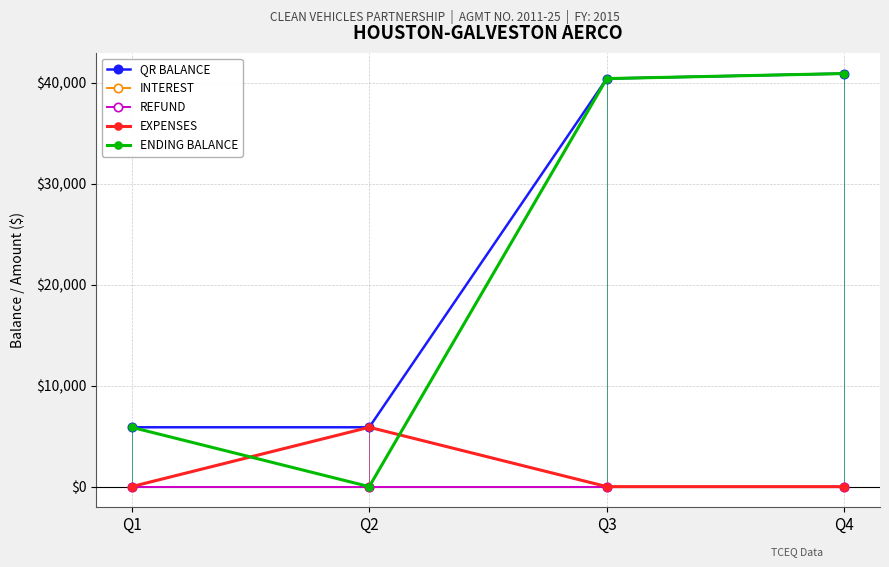

Rank the series by their maximum value, from highest to lowest.

QR BALANCE, ENDING BALANCE, EXPENSES, INTEREST, REFUND